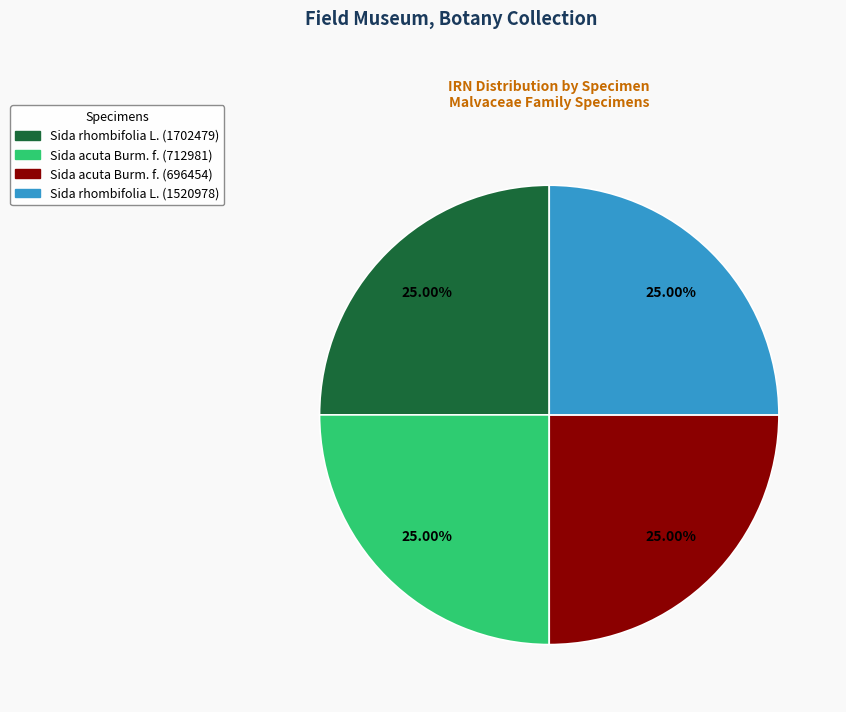

Does Sida acuta Burm. f. (696454) represent more than half of the total?

No